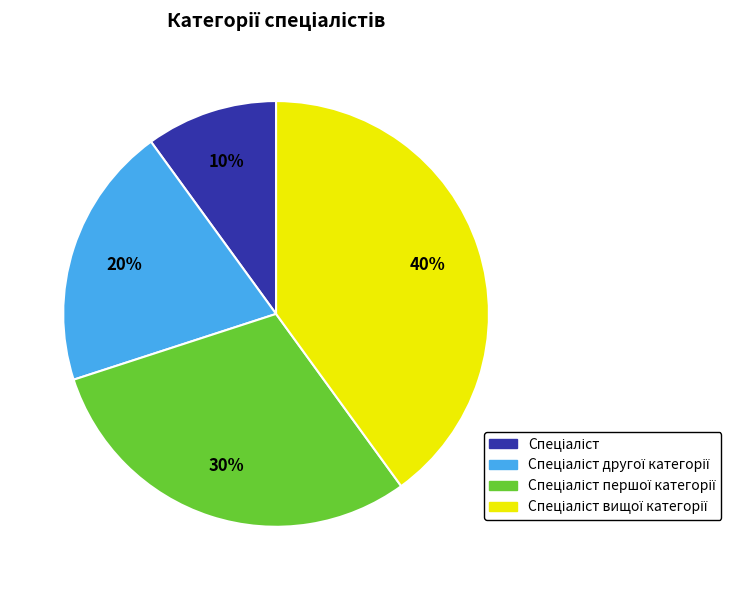

Is there a majority slice in this chart?

No